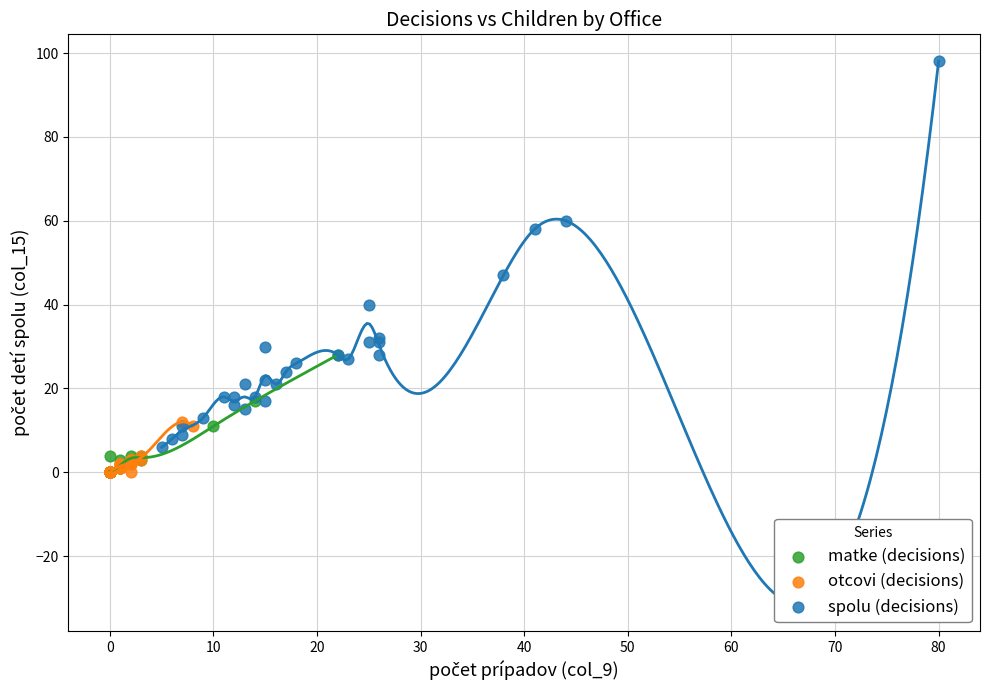

Which series has the widest spread of Y values?

spolu (decisions)